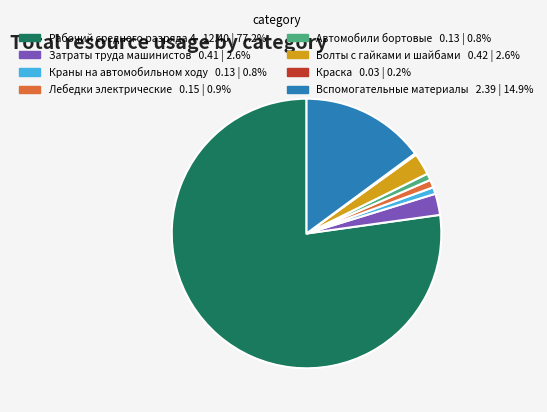

Between Рабочий среднего разряда 4 and Вспомогательные материалы, which is larger?

Рабочий среднего разряда 4